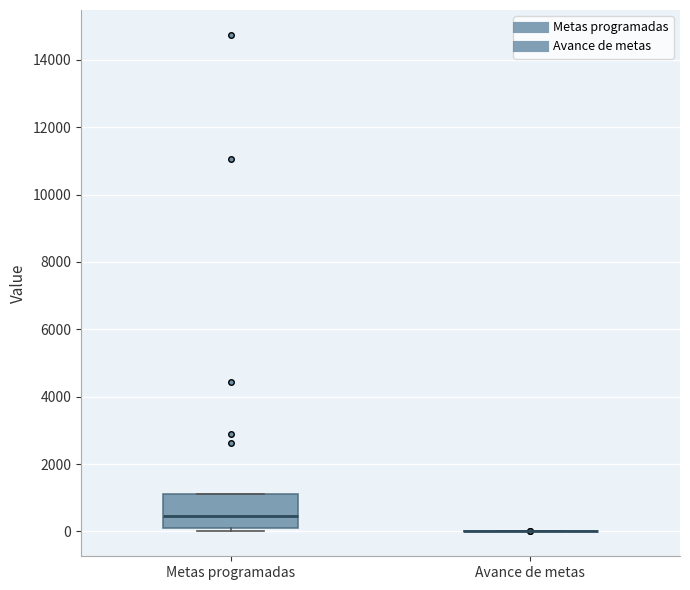

Which box is the tallest, from its lower edge to its upper edge?

Metas programadas